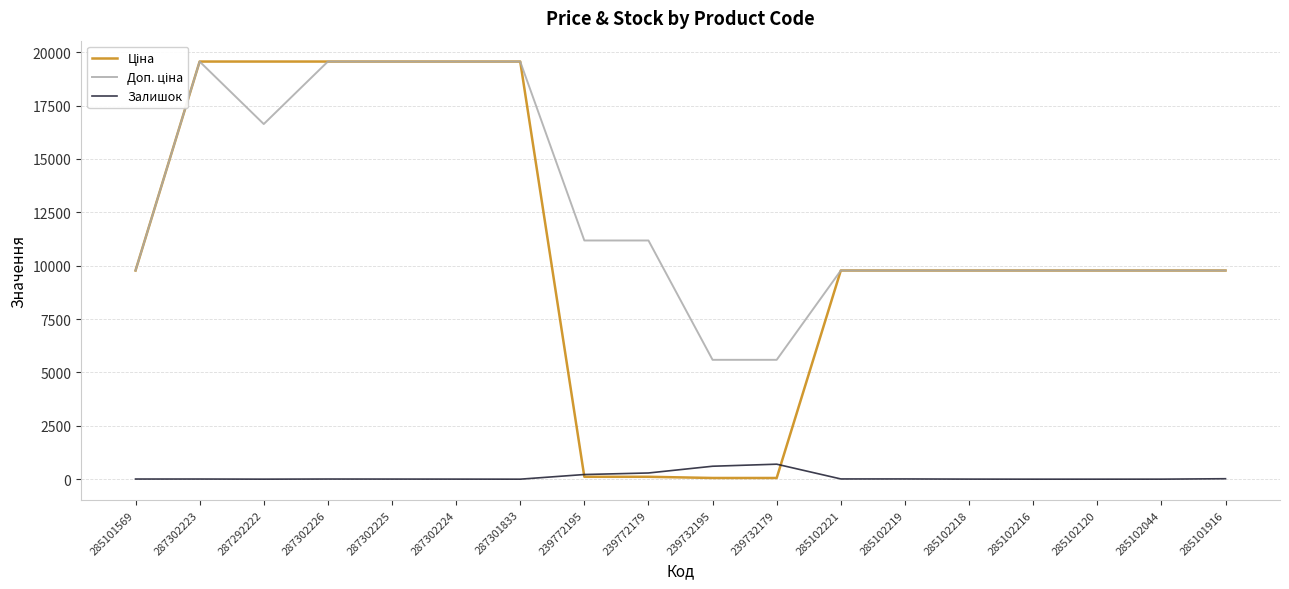

True or false: Залишок has a value of 0.0 at 285102120.

True